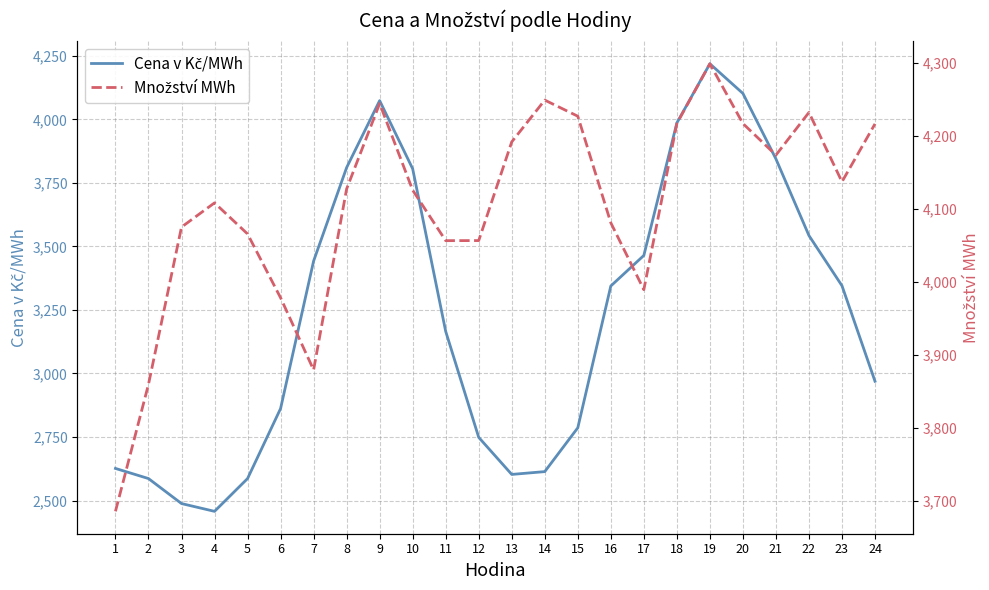

What is the sum of all Množství MWh values?

98491.4